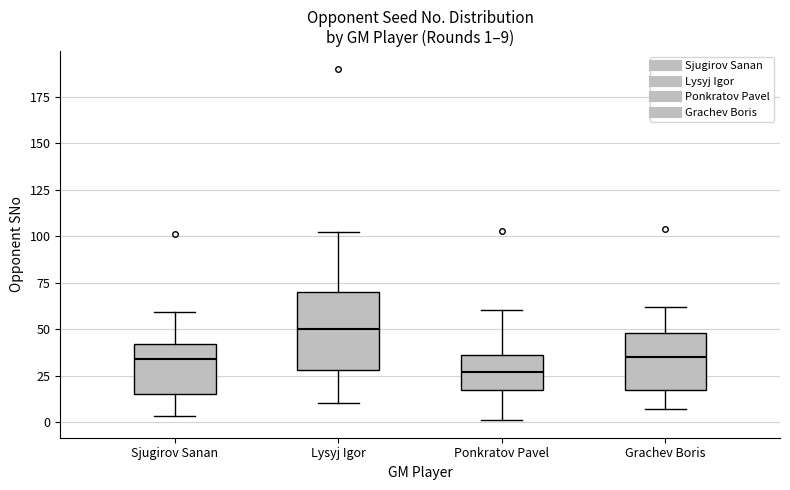

Which box's median line is the lowest?

Ponkratov Pavel